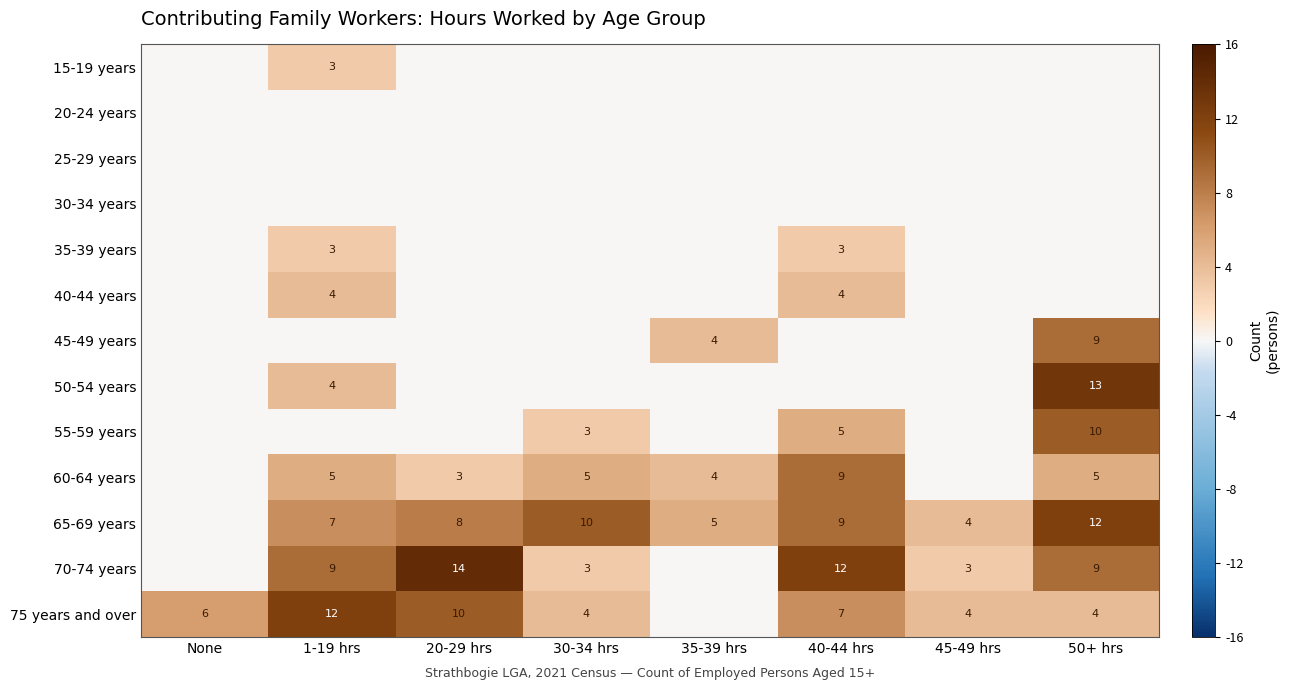

At how many categories does at least one series exceed 7?

5